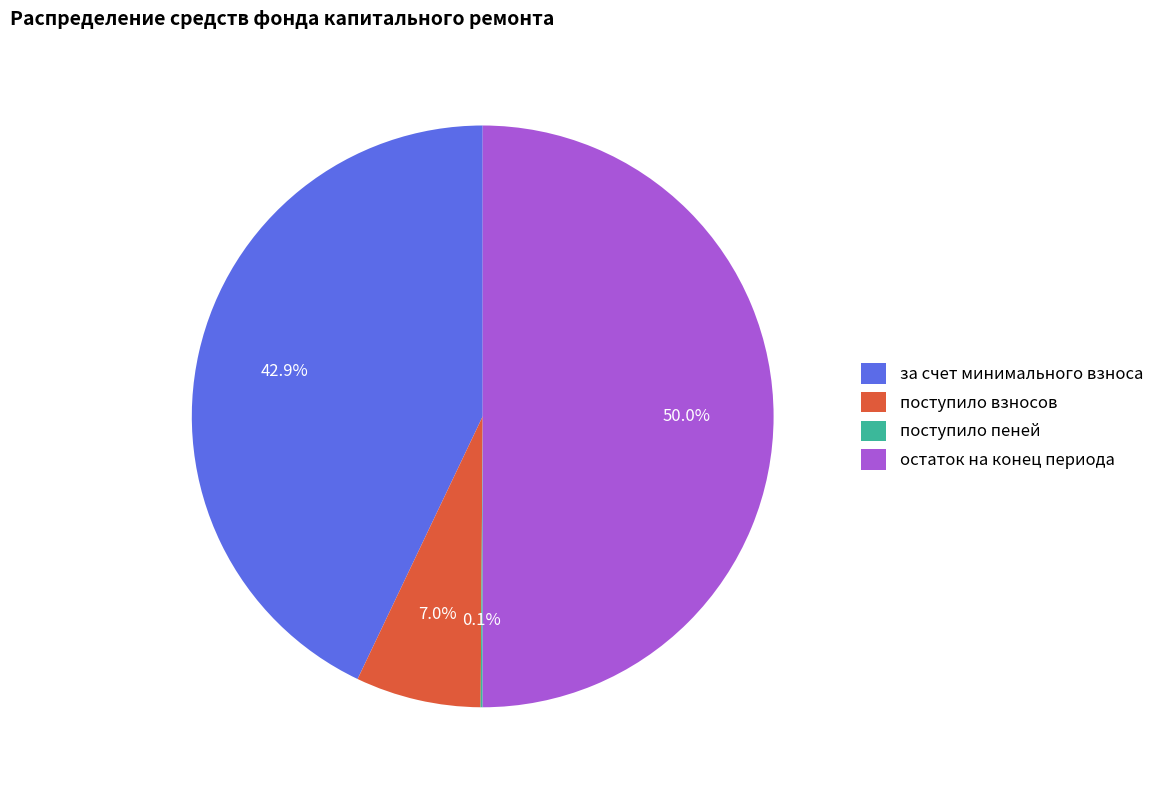

What portion of the pie excludes за счет минимального взноса?

57.1%